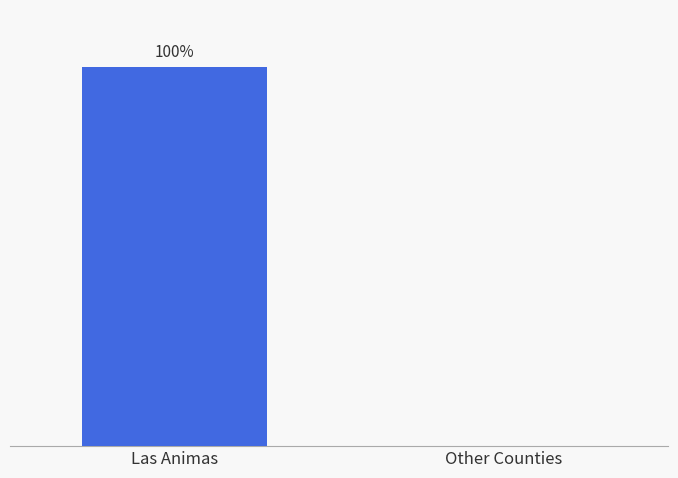

Which category has the highest value across all series?

Las Animas